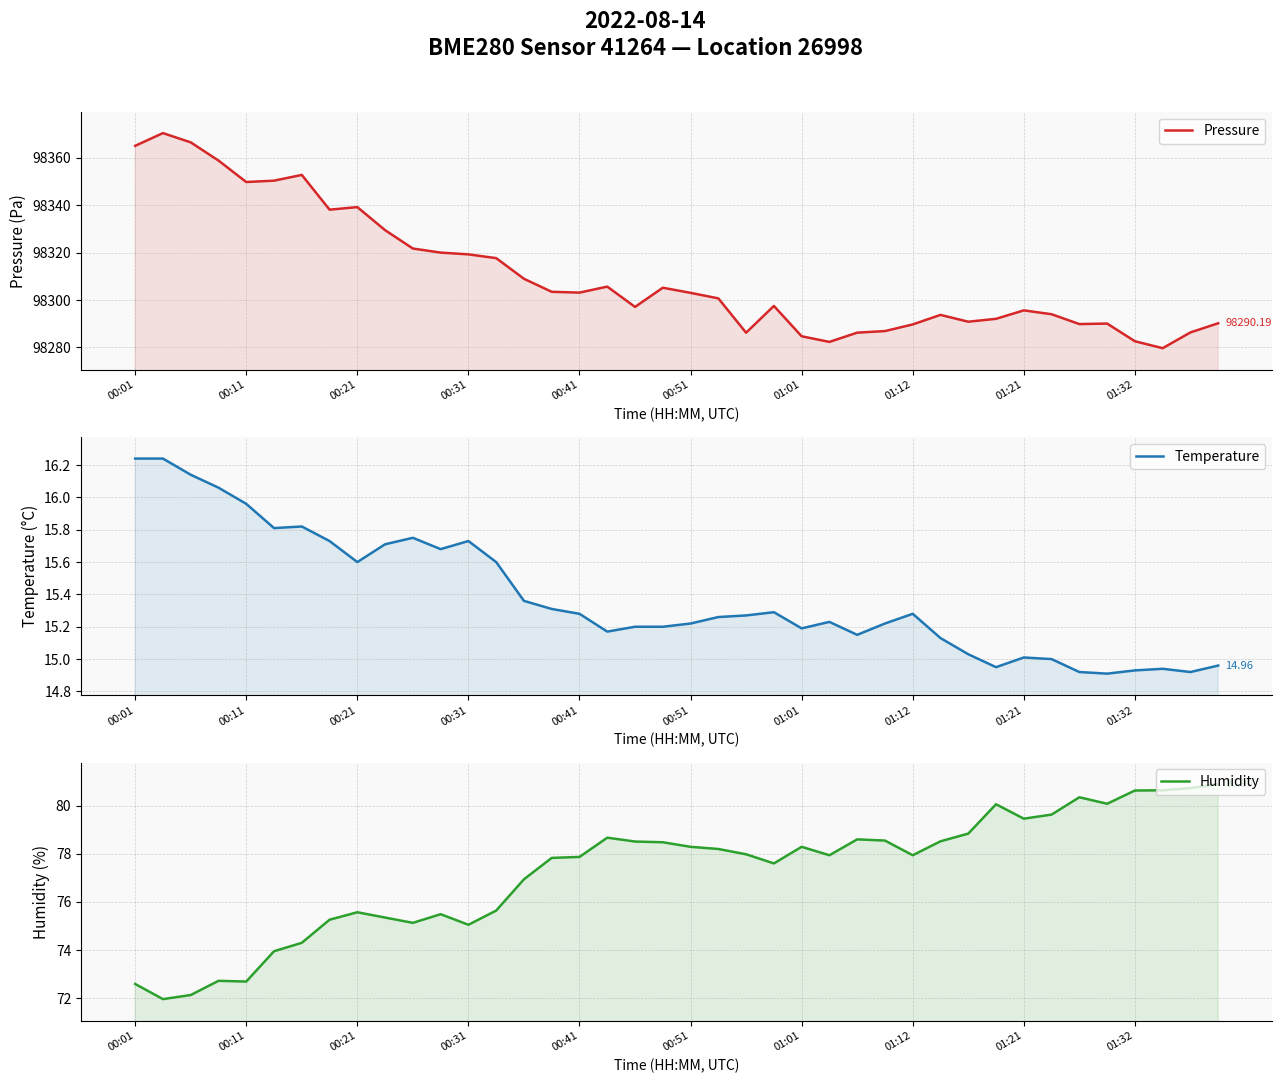

What is the difference between the maximum and minimum values in the Pressure series?

90.8